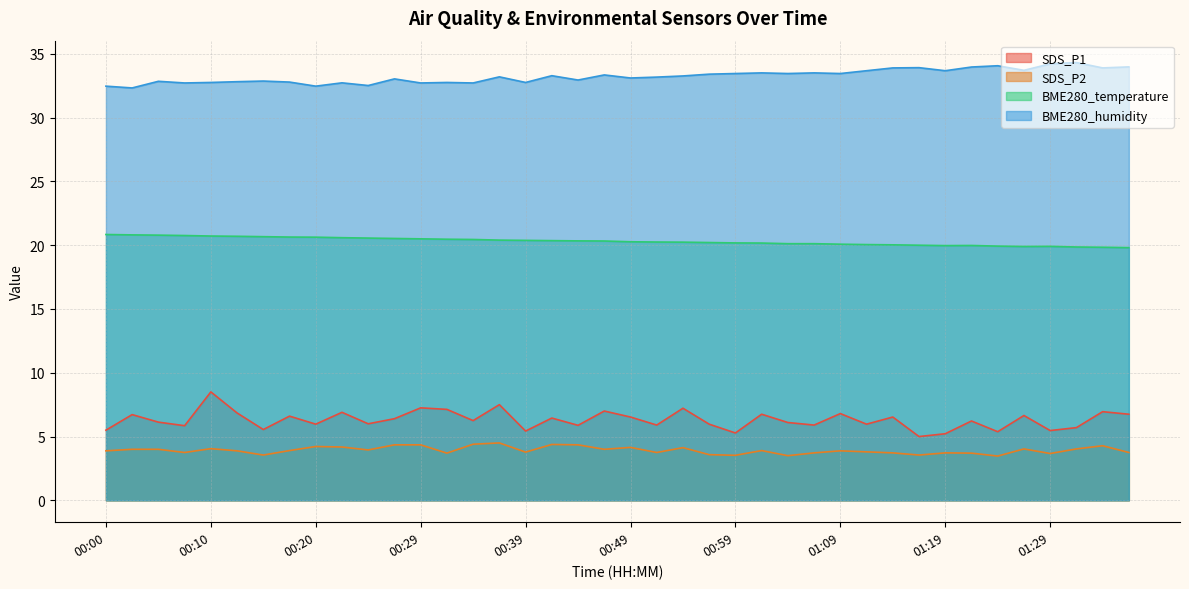

What is the label of the 39th point from the right?

00:02